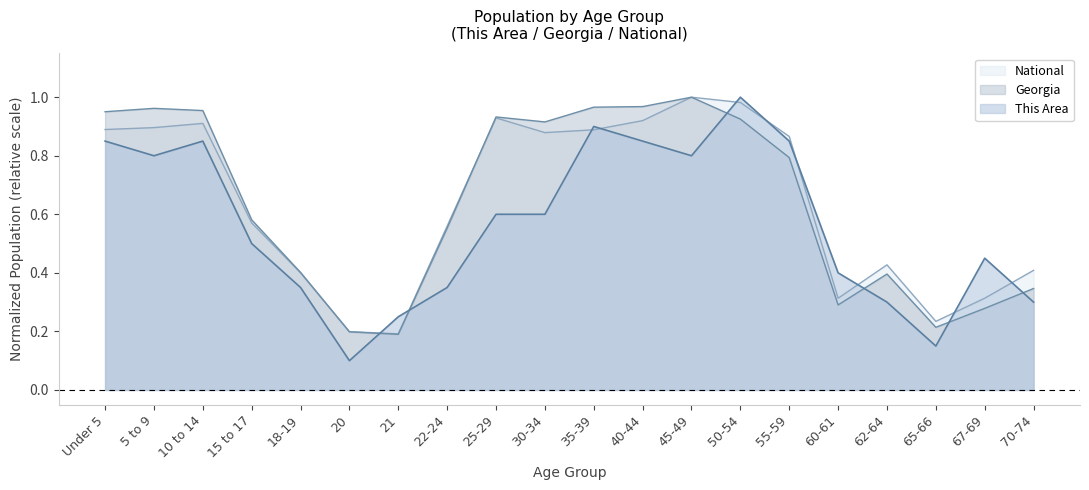

Is the value of National at 20 greater than the value of Georgia at 65-66?

No